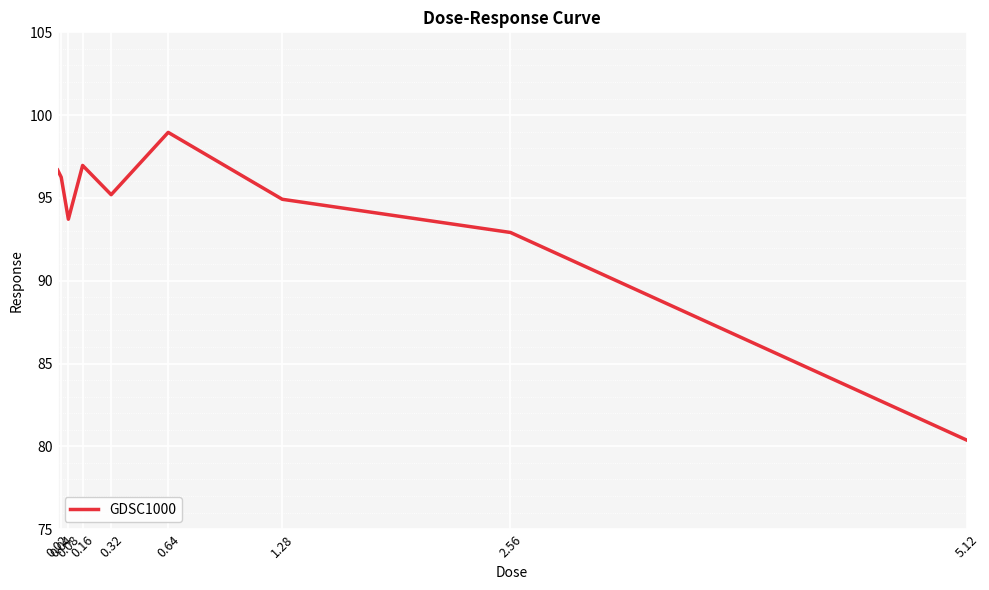

What is the difference between the maximum and second lowest values?

6.0